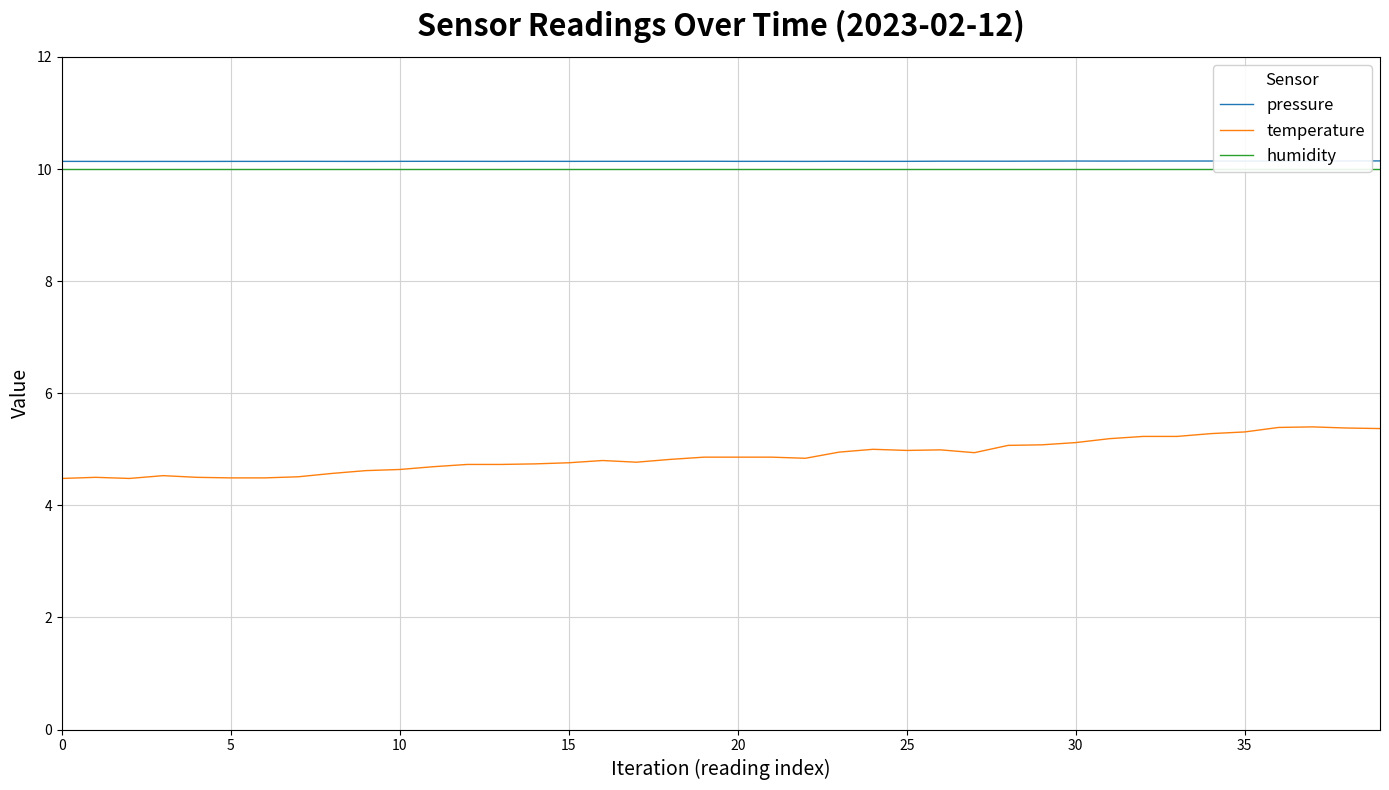

Is it true that pressure equals 10.1 at 20?

True